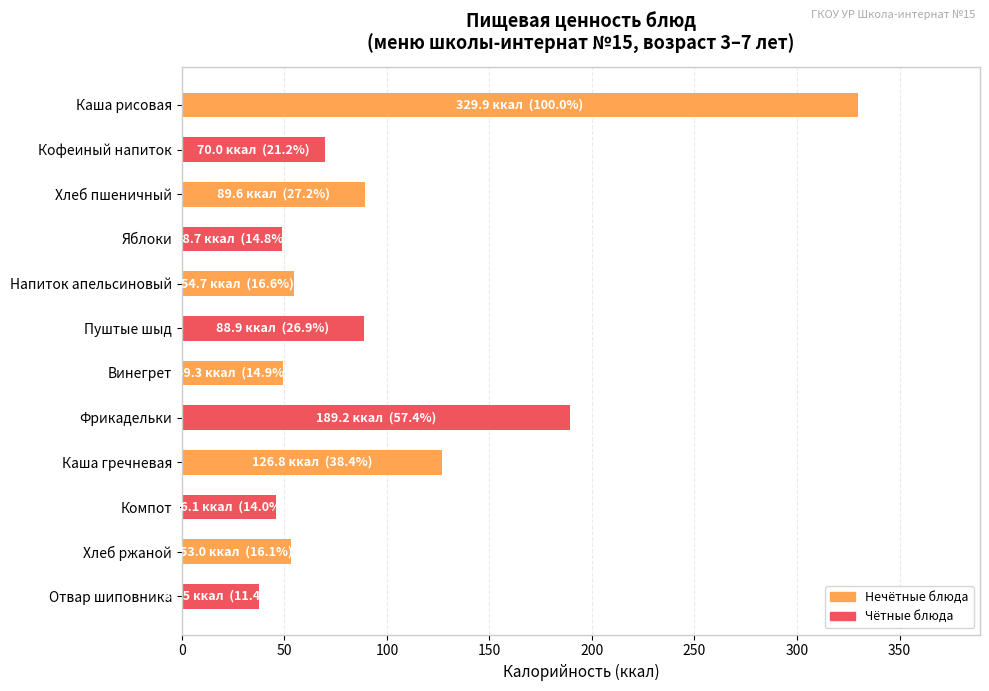

True or false: the data shows 29.5 at Винегрет.

False